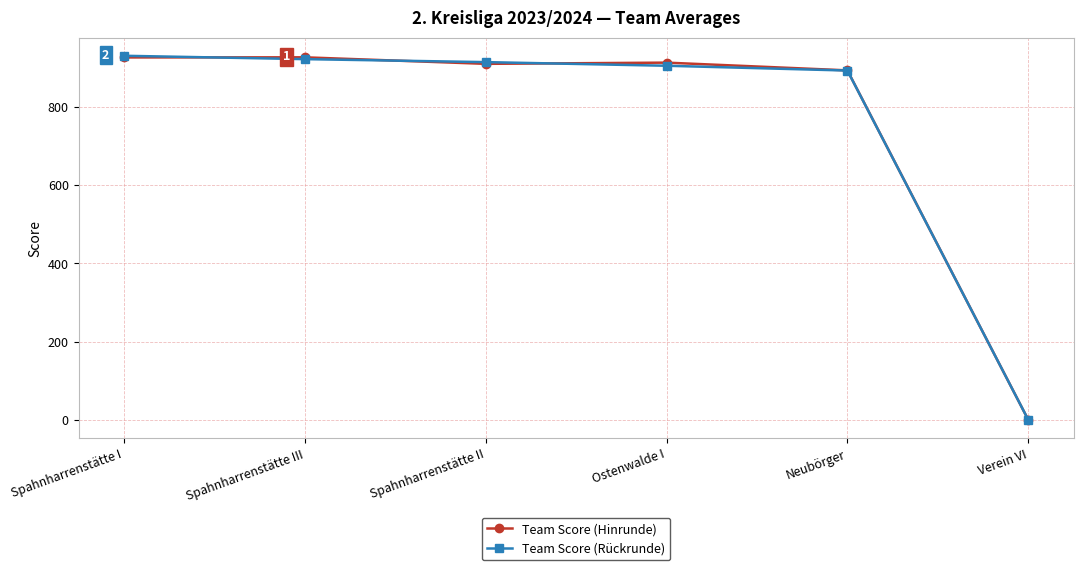

How many lines are shown in the chart?

2